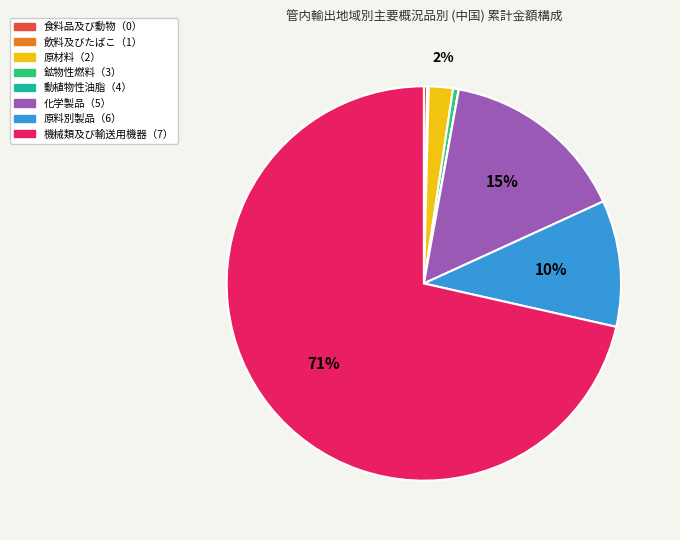

Is the sum of 機械類及び輸送用機器（7） and 原材料（2） greater than half?

Yes